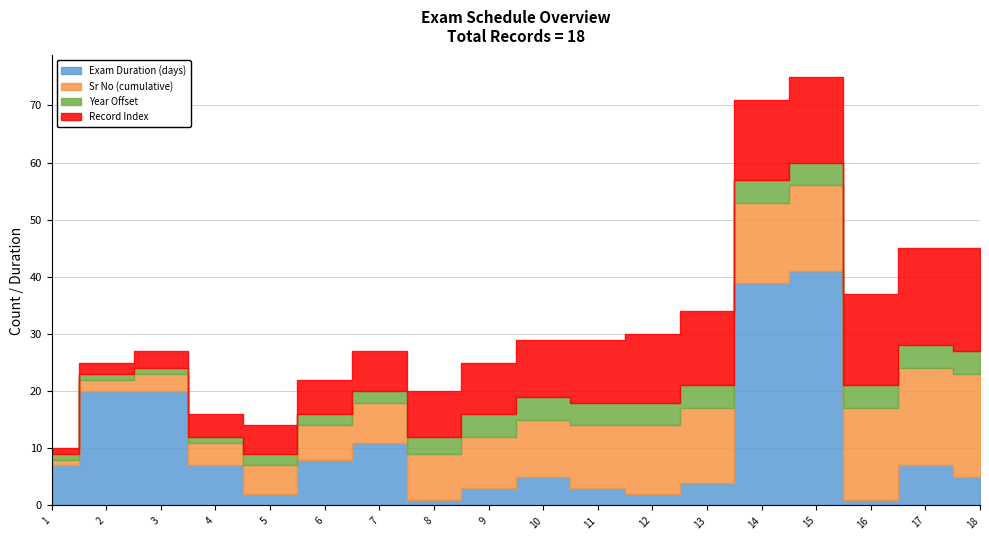

Which category has the lowest value across all series?

8